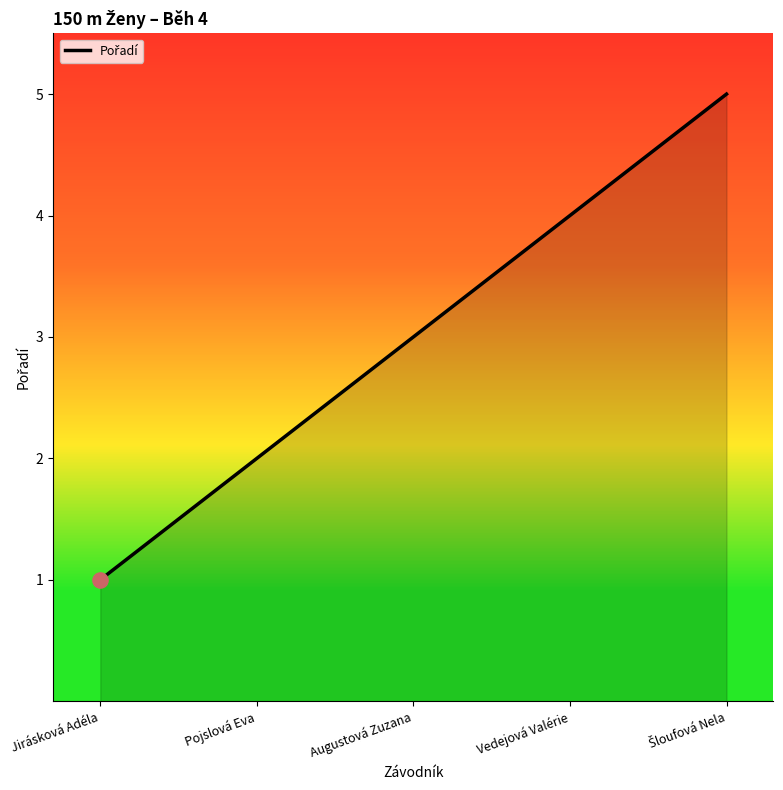

Which has a higher value, Jirásková Adéla or Augustová Zuzana?

Augustová Zuzana